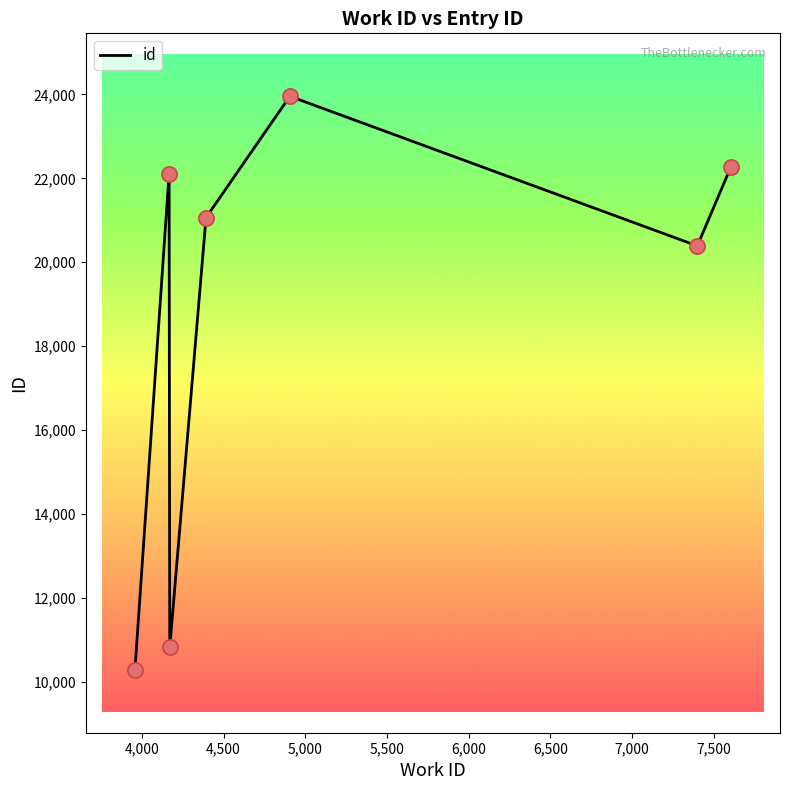

What is the difference between the maximum and minimum values?

13668